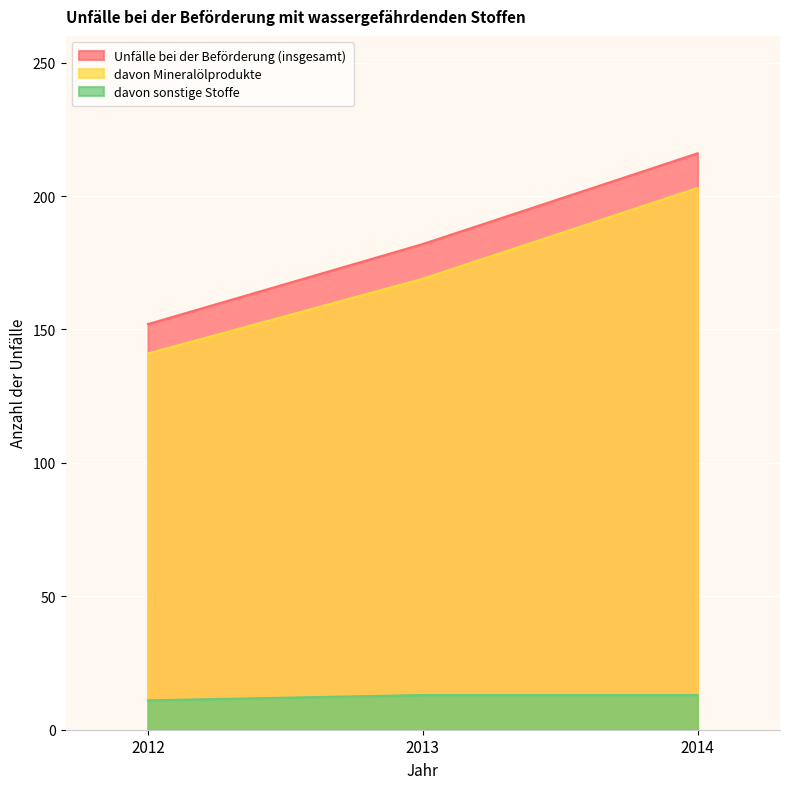

What is the difference between the second highest and minimum values in the davon Mineralölprodukte series?

28